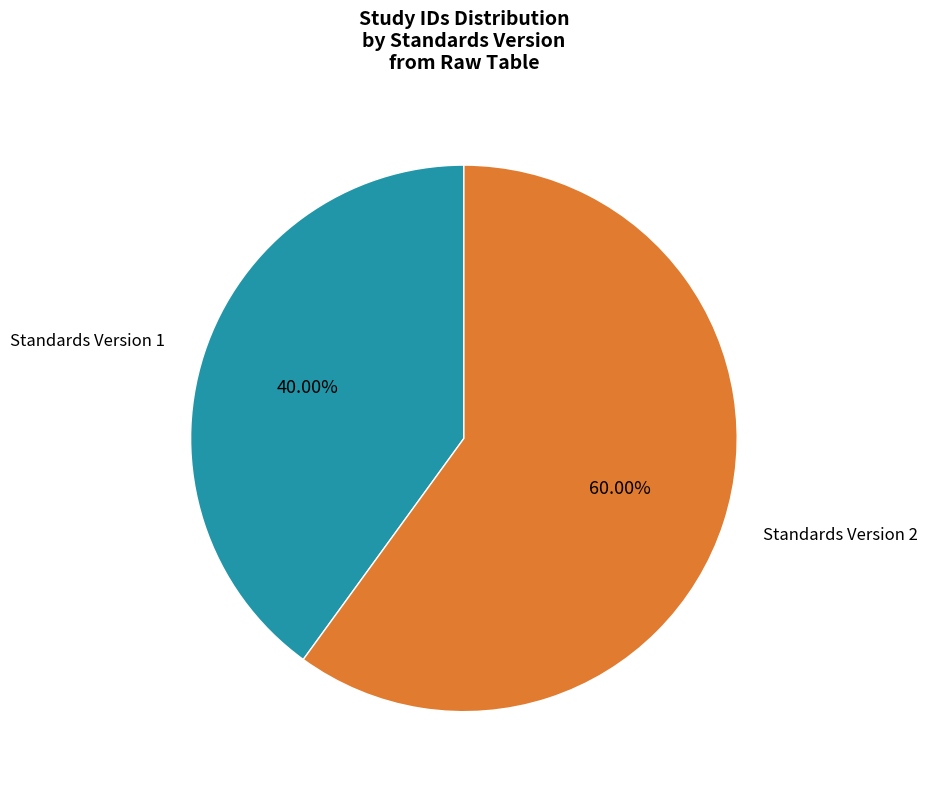

Combined, do Standards Version 2 and Standards Version 1 account for over 50%?

Yes